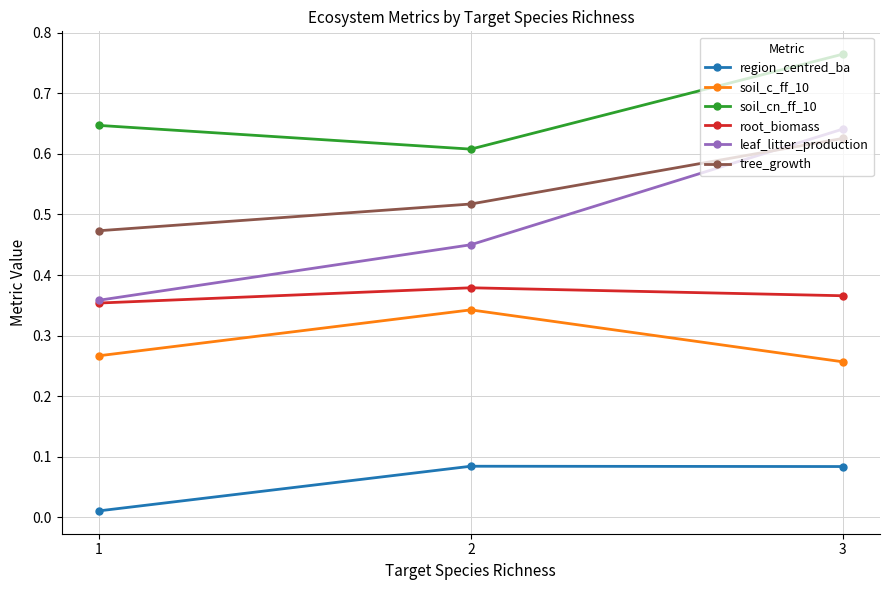

How many lines are shown in the chart?

6